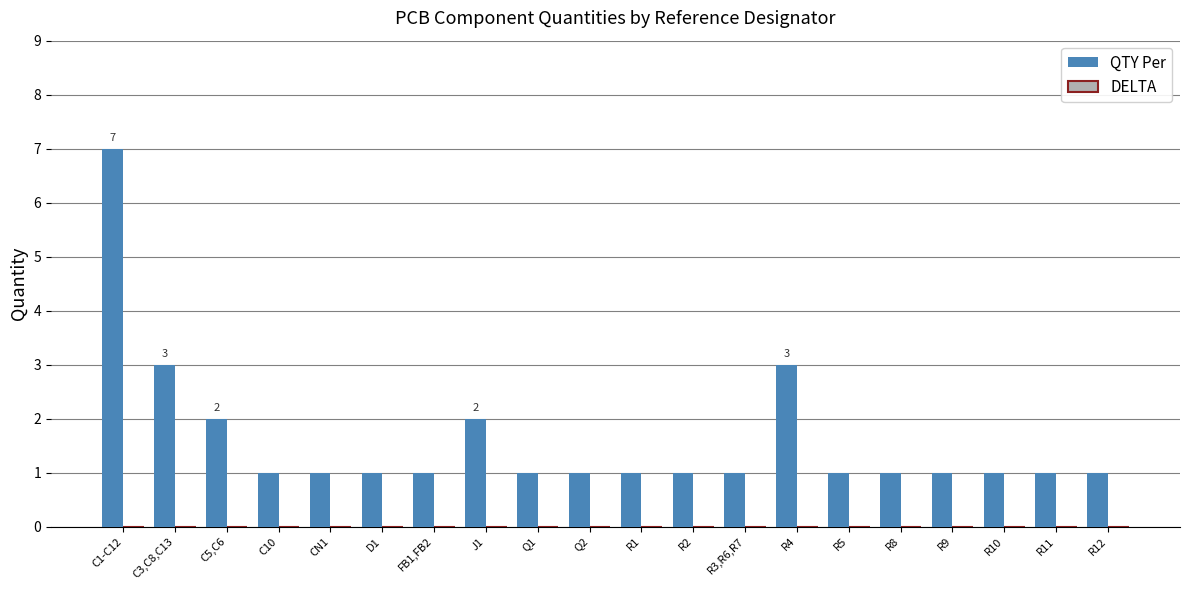

What is the value of the 4th bar from the left?

1